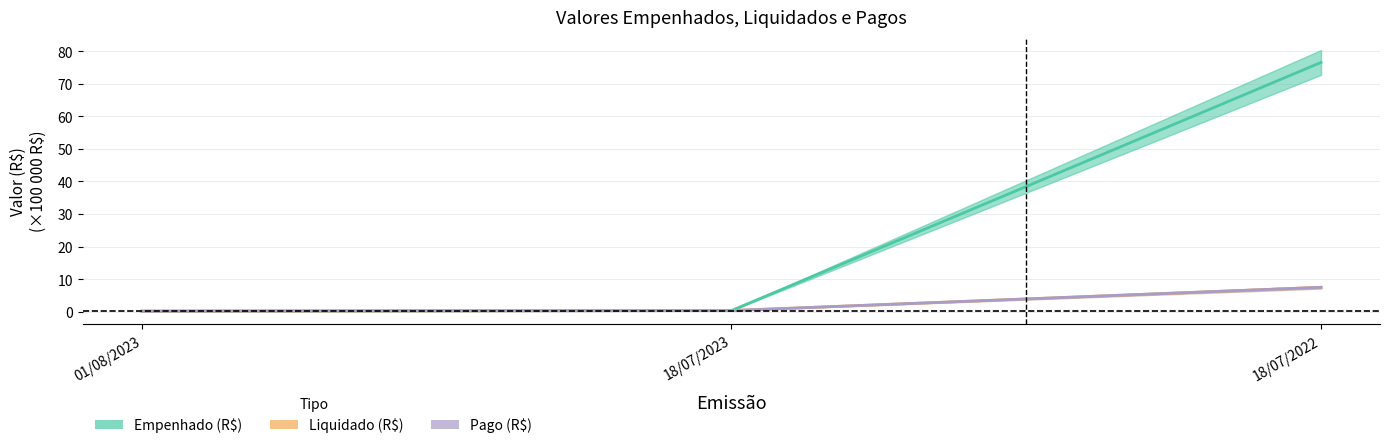

Does the chart have visible grid lines?

Yes